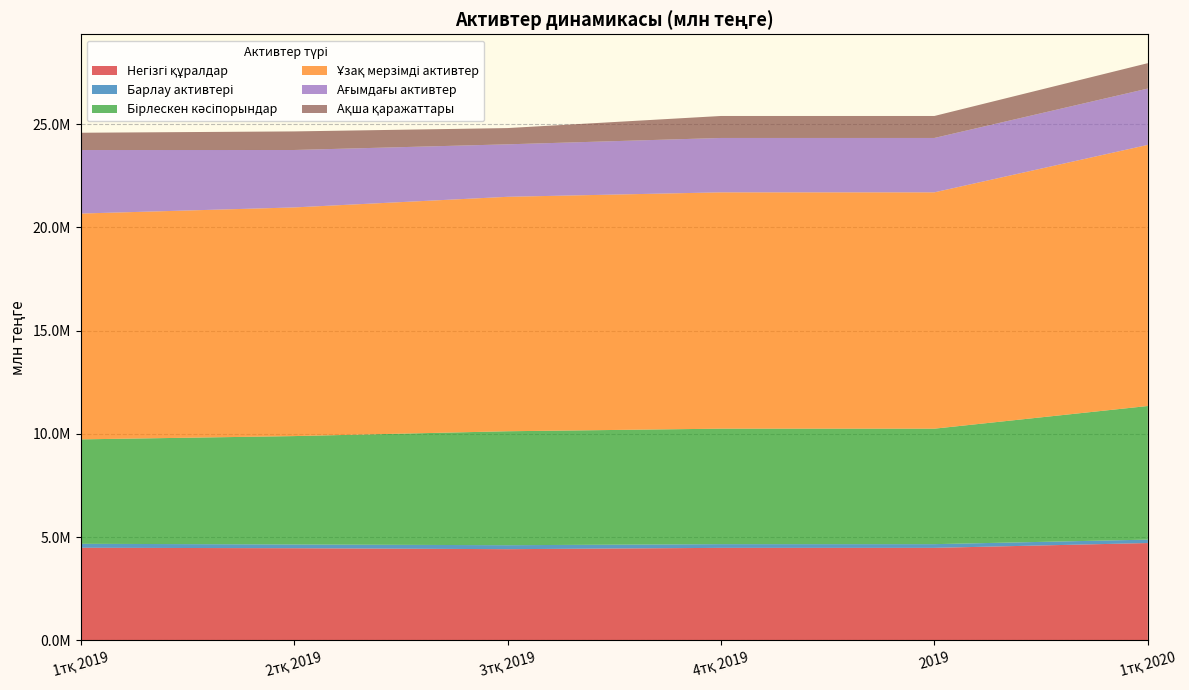

Reading left to right, transcribe all the data shown in this chart.

Негізгі құралдар: 4488942.0	4465930.0	4420619.0	4484271.0	4484271.0	4717485.0
Барлау активтері: 192491.0	182323.1	192379.0	179897.0	179897.0	165790.0
Бірлескен кәсіпорындар: 5055076.0	5247190.9	5516701.0	5590384.0	5590384.0	6469116.0
Ұзақ мерзімді активтер: 10932878.0	11070511.5	11350796.0	11442004.0	11442004.0	12642130.0
Ағымдағы активтер: 3074974.0	2780845.0	2540450.0	2632307.0	2632307.0	2726754.0
Ақша қаражаттары: 837390.0	899329.8	786715.0	1064452.0	1064452.0	1229628.0